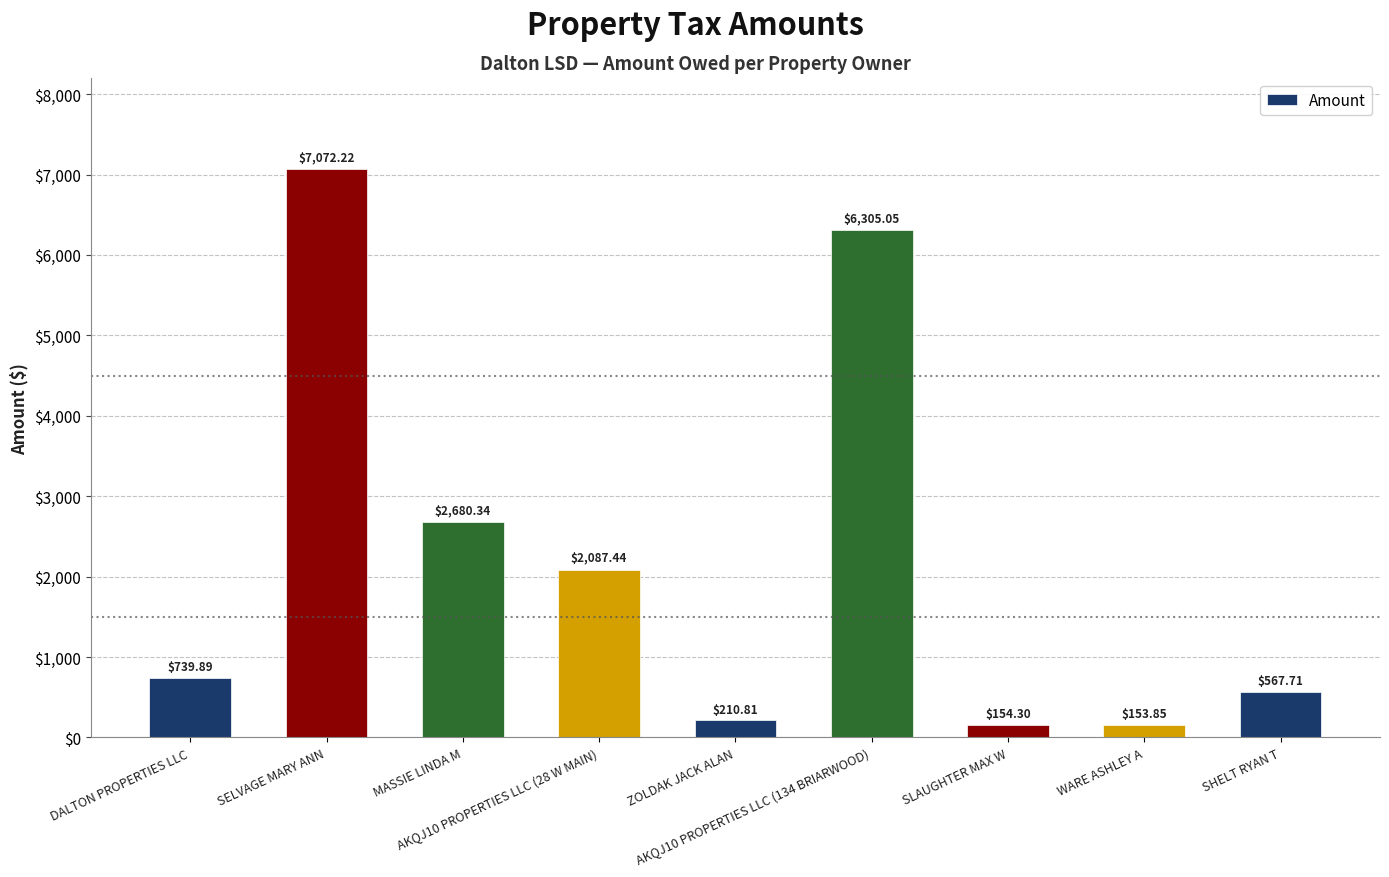

What is the approximate value at SELVAGE MARY ANN?

7072.2